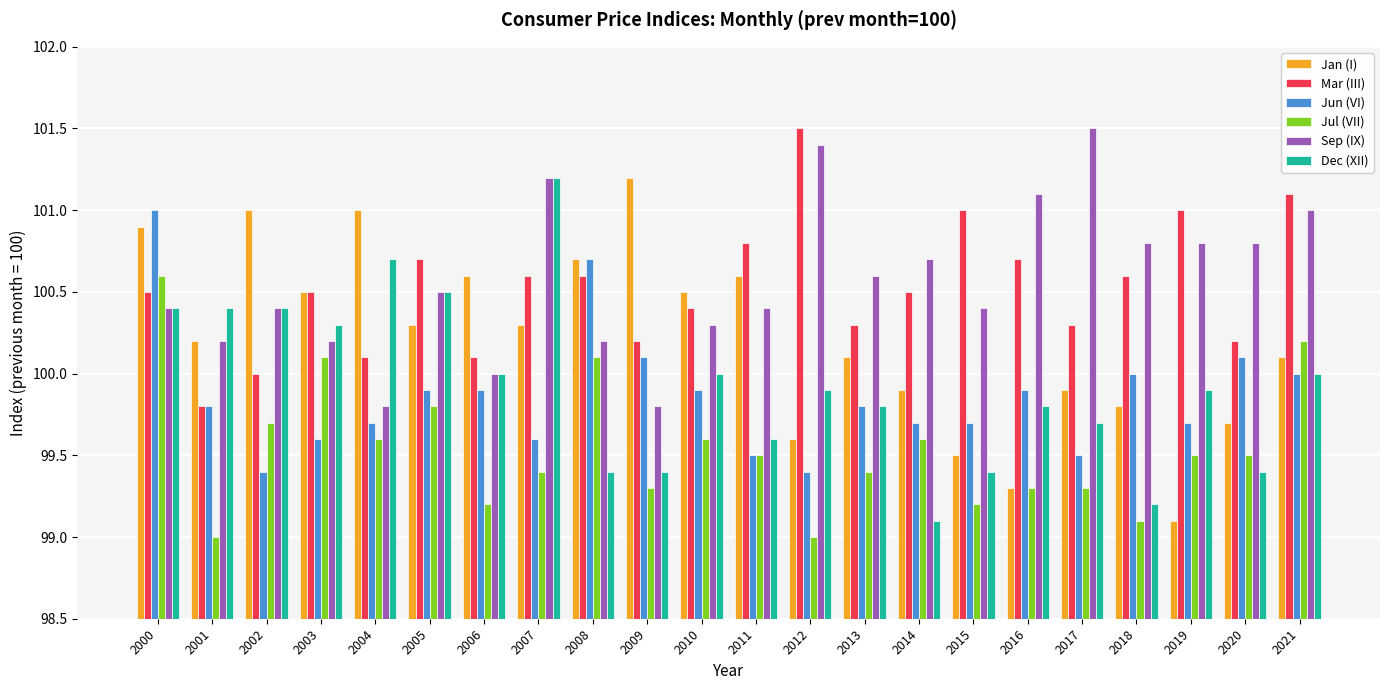

What is the total value across all series at 2013?

600.0